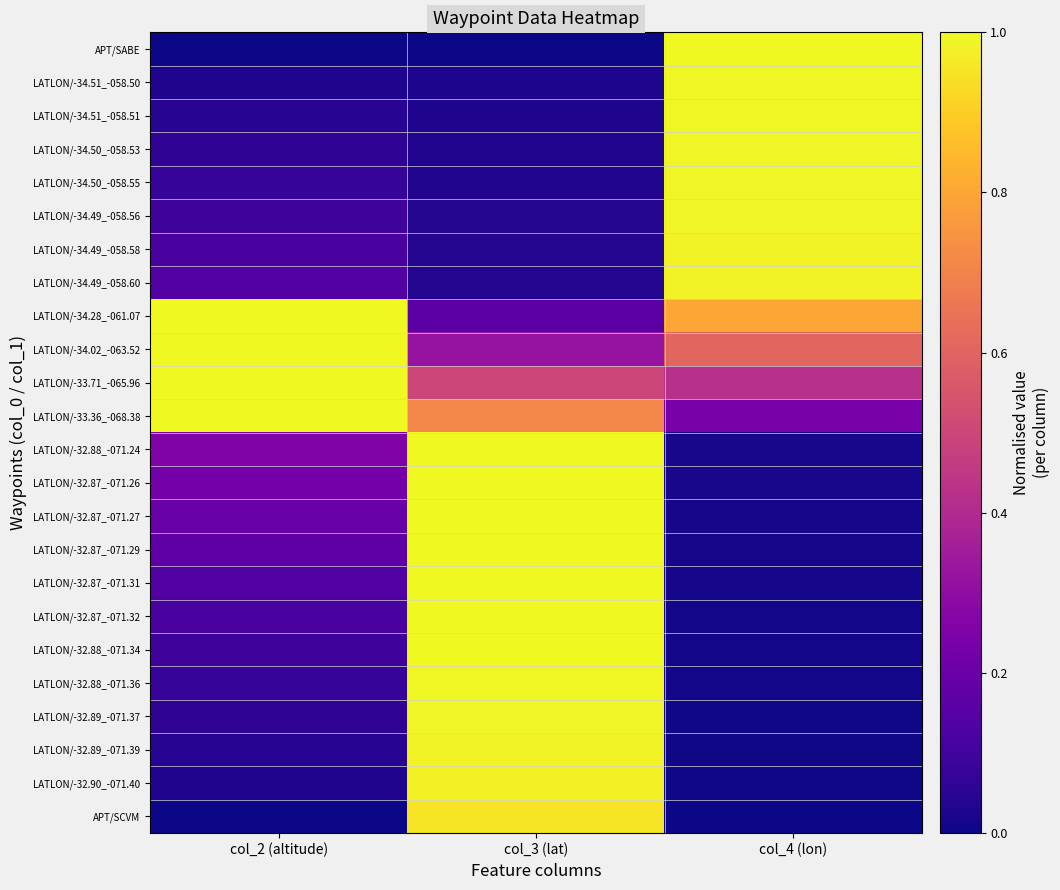

What is the total value across all series at col_3 (lat)?

13.8